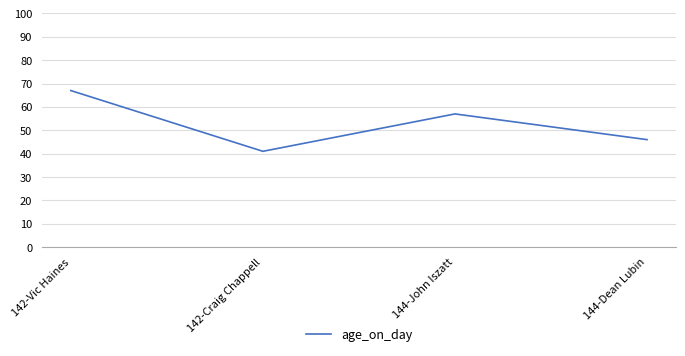

How many values are below 57?

2